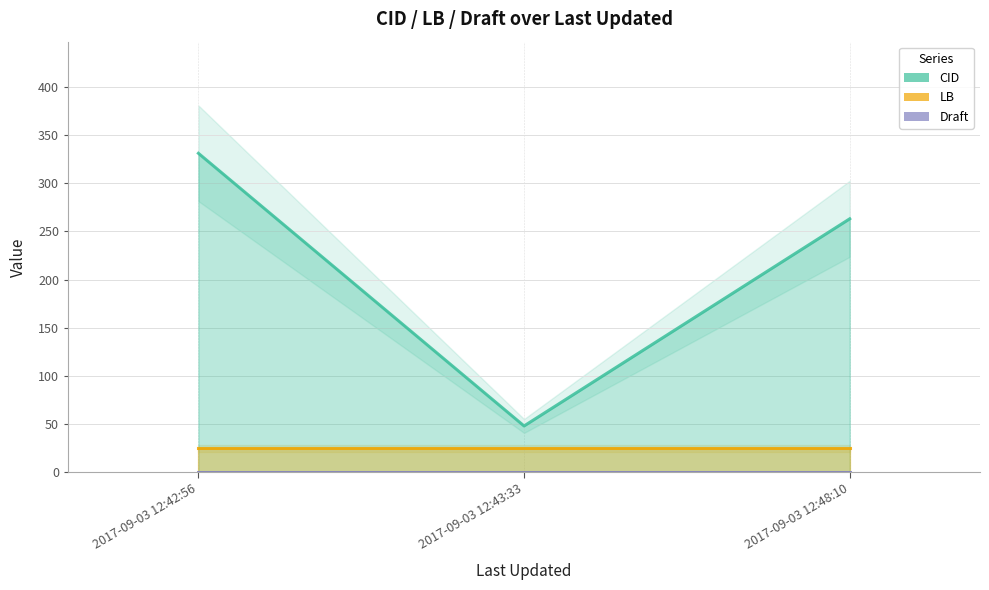

Which series has the largest total across all categories?

CID